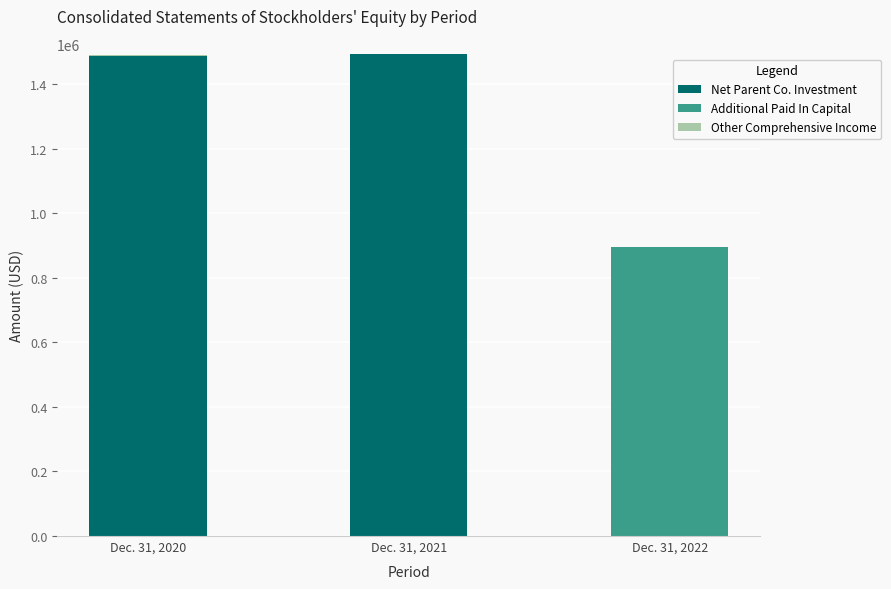

How many data points does each series have?

3